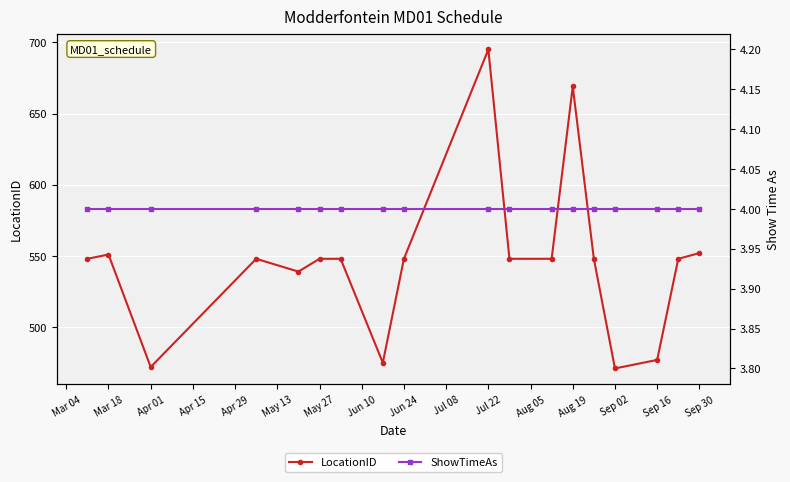

What is the value of the ShowTimeAs point at the 11th from the left?

4